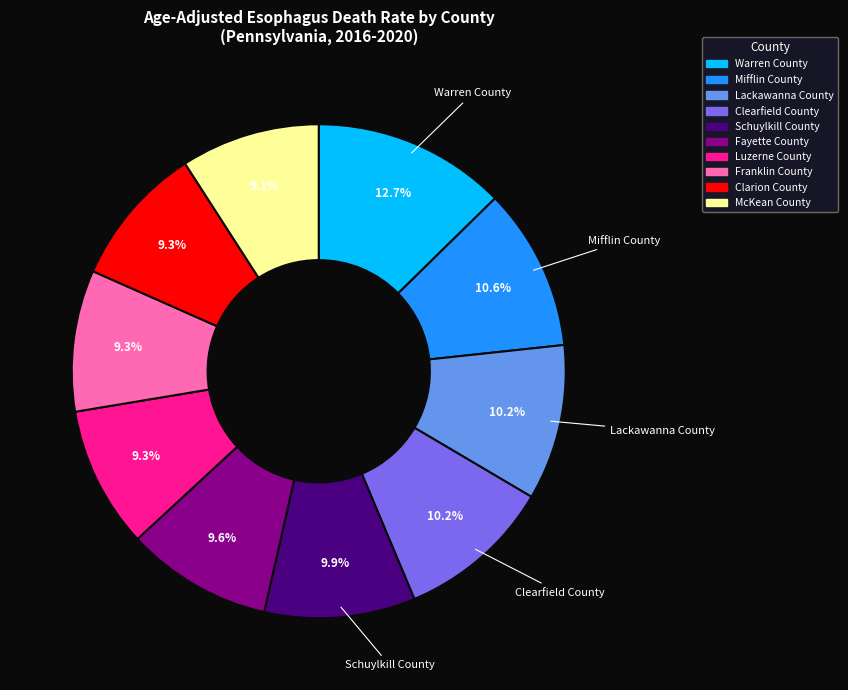

How many segments does this pie chart have?

10